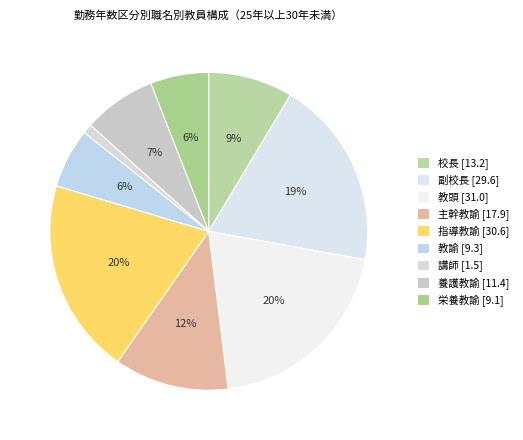

To the nearest percent, what is the difference between the largest and smallest slice percentages?

19%